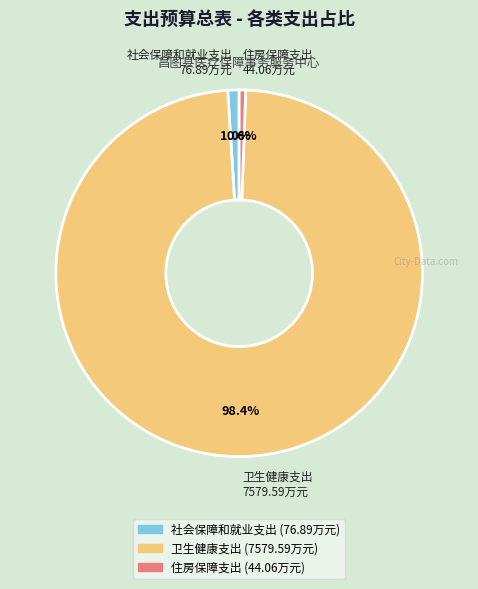

Combined, what portion of the pie is 社会保障和就业支出 and 住房保障支出?

1.6%